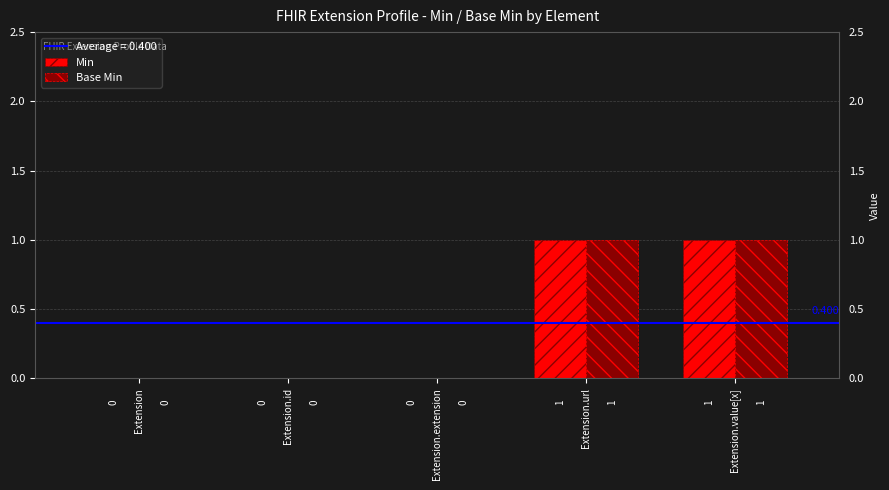

Count the Base Min values in the range 0 to 1.

5